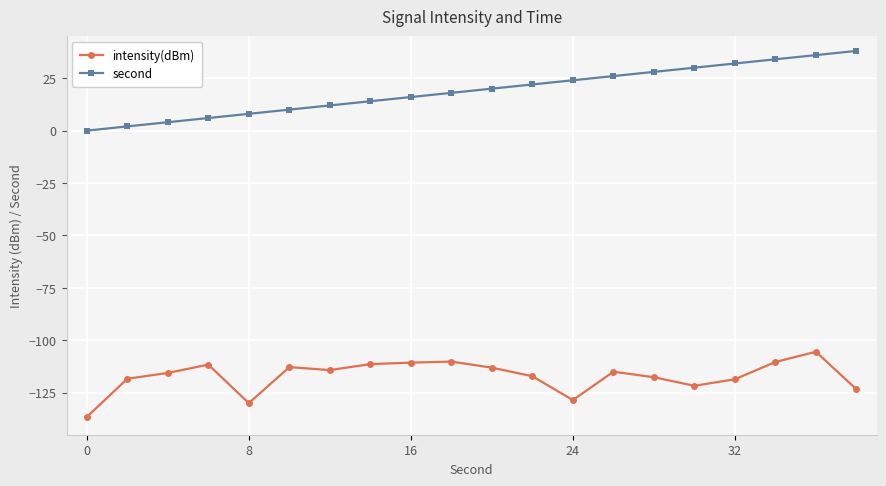

True or false: intensity(dBm) and second cross at least once.

False